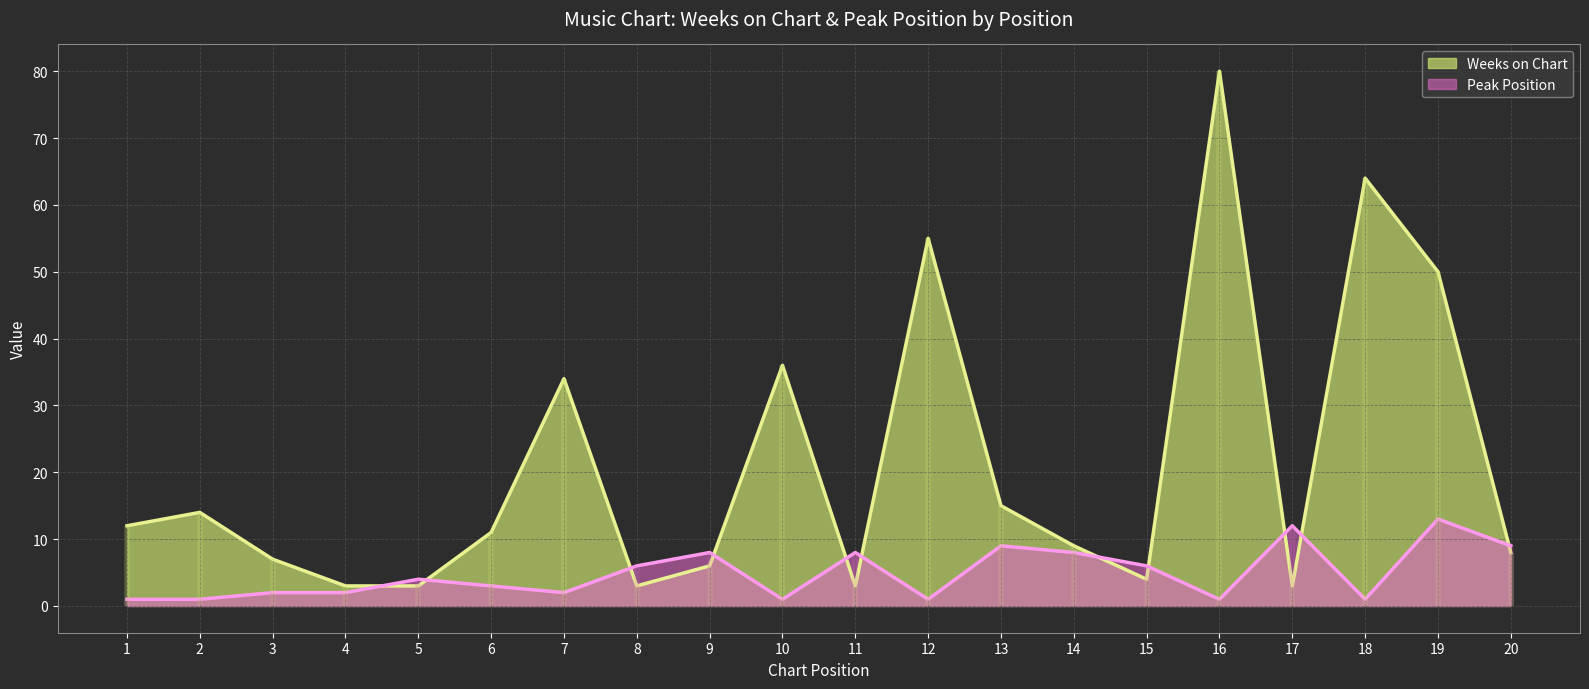

Which label corresponds to the largest value in the chart?

16